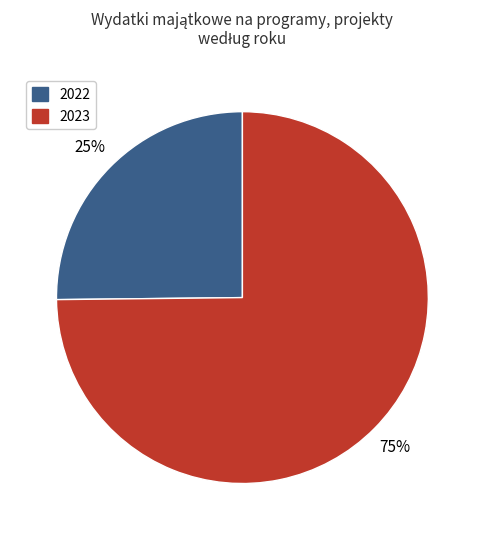

Is there any slice that represents more than half of the pie?

Yes